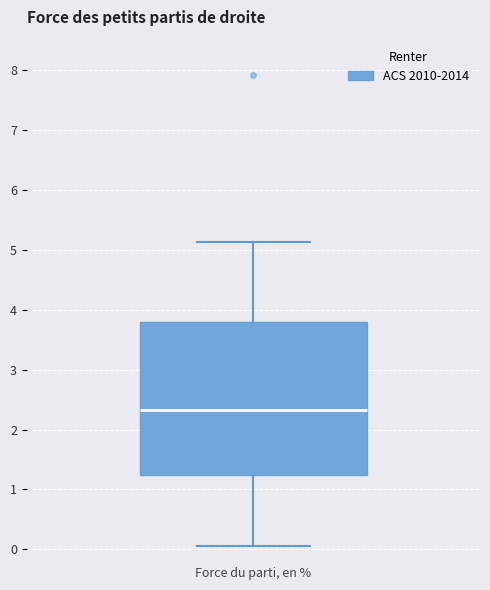

Transcribe this box plot: give where the median line is, the range the box spans, and where the two whiskers end, as read against the y-axis. The values are not printed on the chart, so give them approximately, as read against the axis.

median 2.3, box 1.2 to 3.8, whiskers 0.1 to 5.1